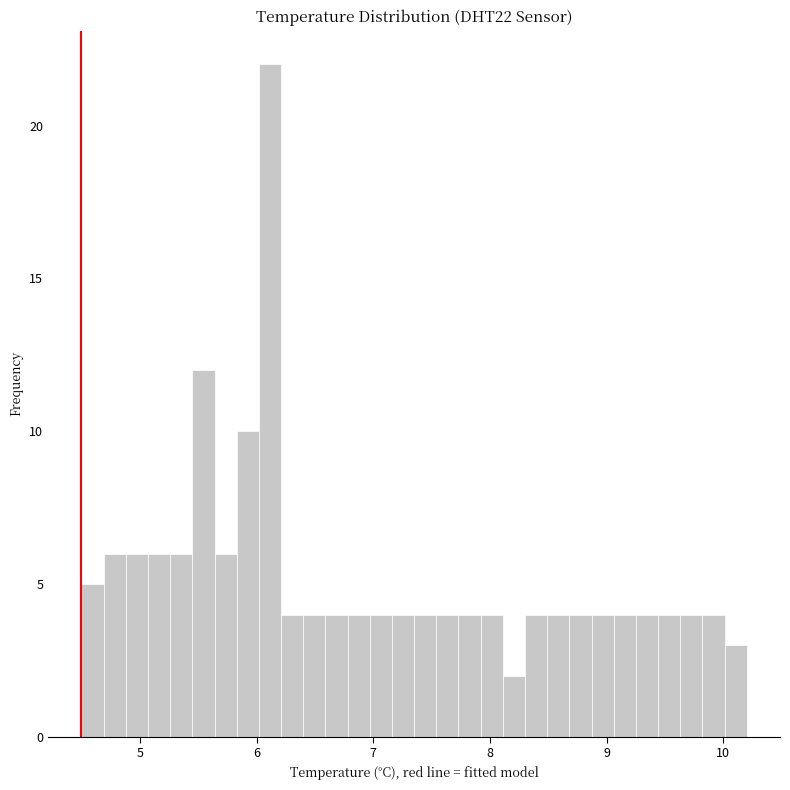

Around what value on the x-axis is the tallest bar? Give the approximate position of its centre, as read against the axis.

6.1